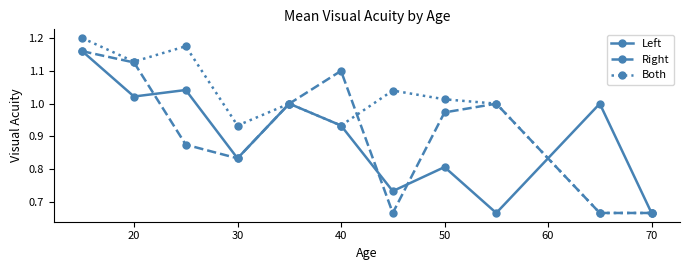

Which series has the widest spread of values?

Both